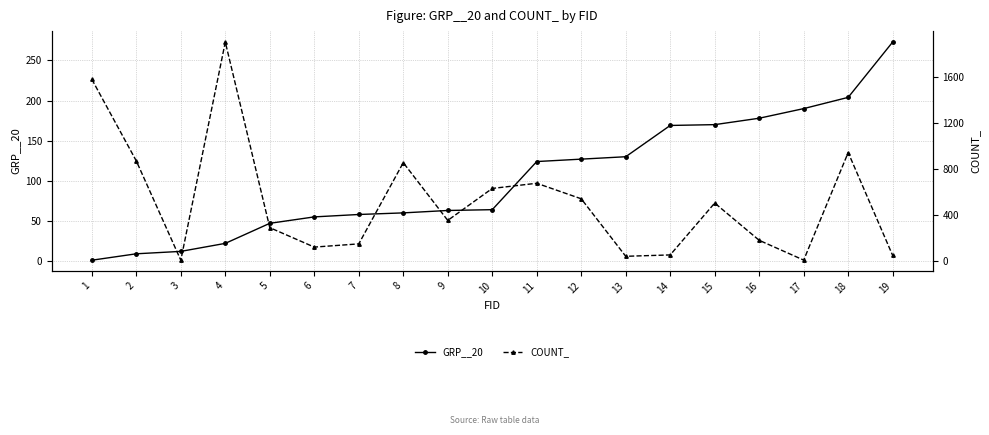

At which category does COUNT_ reach its first local valley?

3